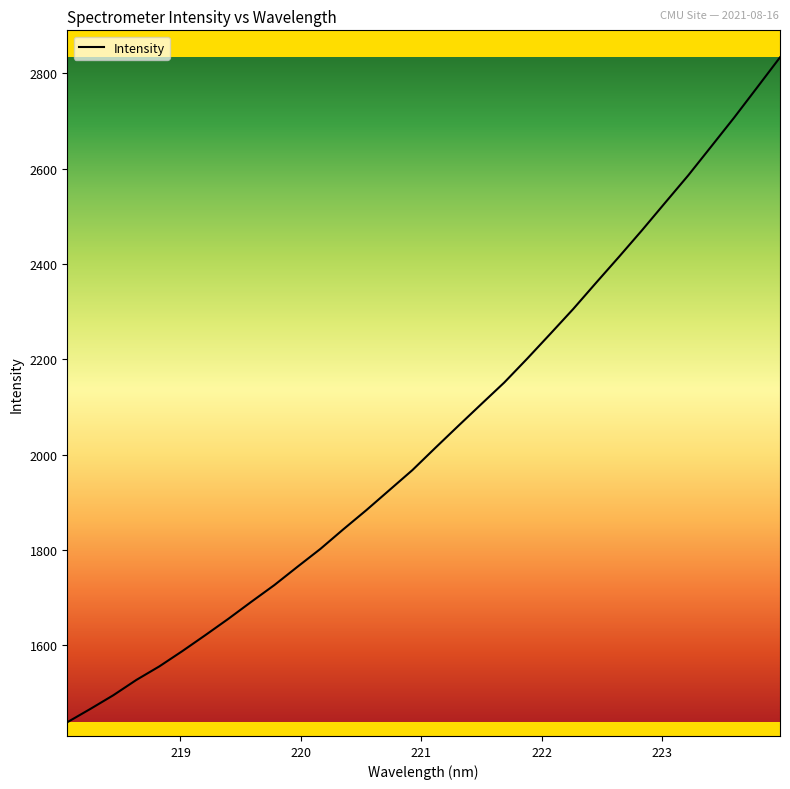

What is the minimum value shown in the chart?

1439.0